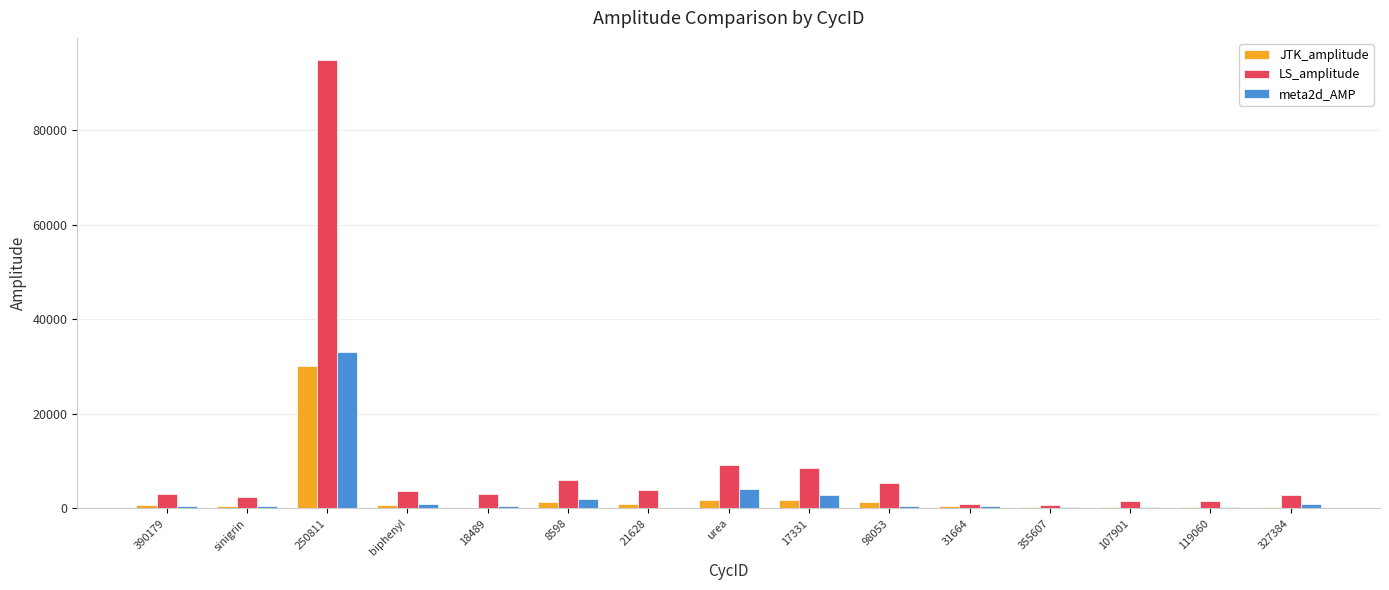

At which label does JTK_amplitude reach its peak?

250811